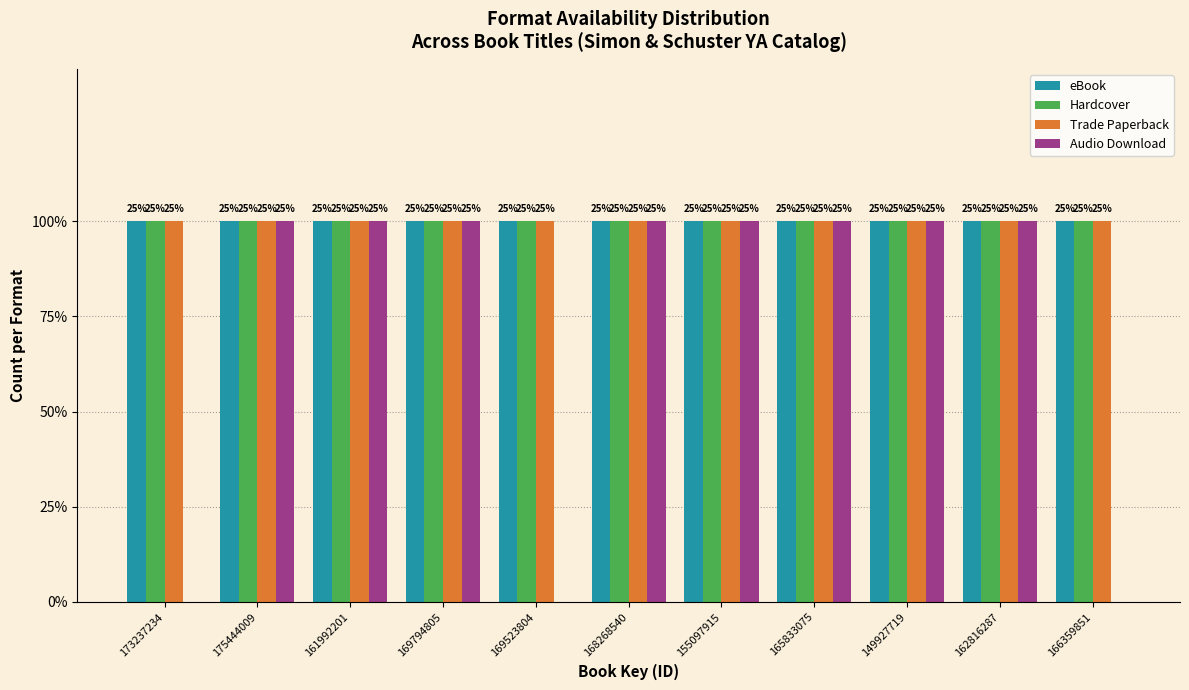

What are all the series names shown in the legend?

eBook, Hardcover, Trade Paperback, Audio Download